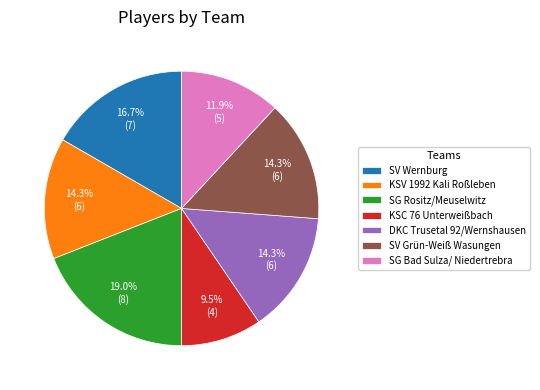

What percentage do DKC Trusetal 92/Wernshausen and SV Wernburg together represent?

31.0%